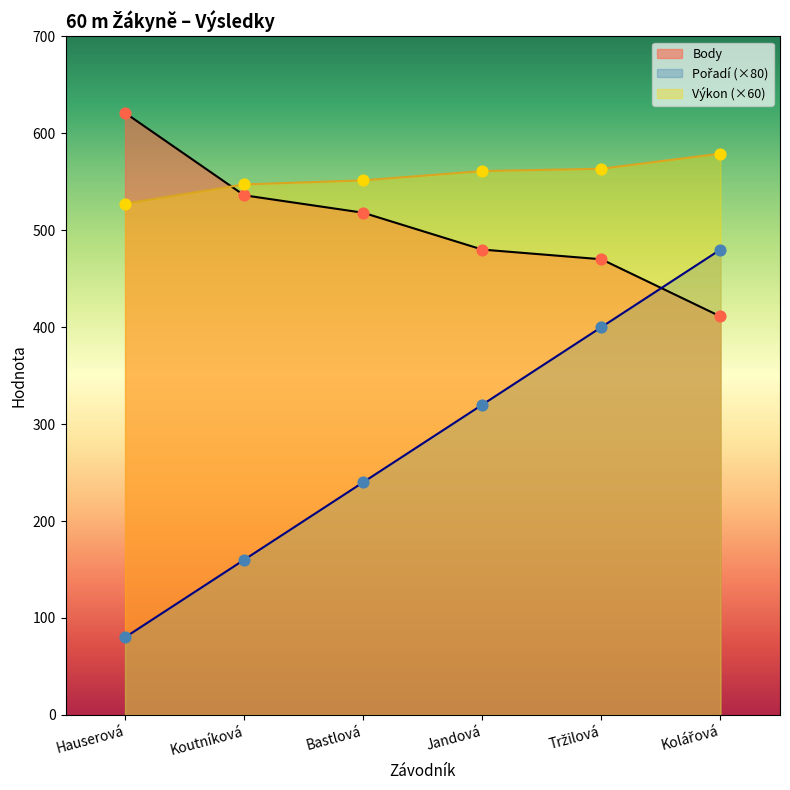

At how many categories does at least one series exceed 349?

6